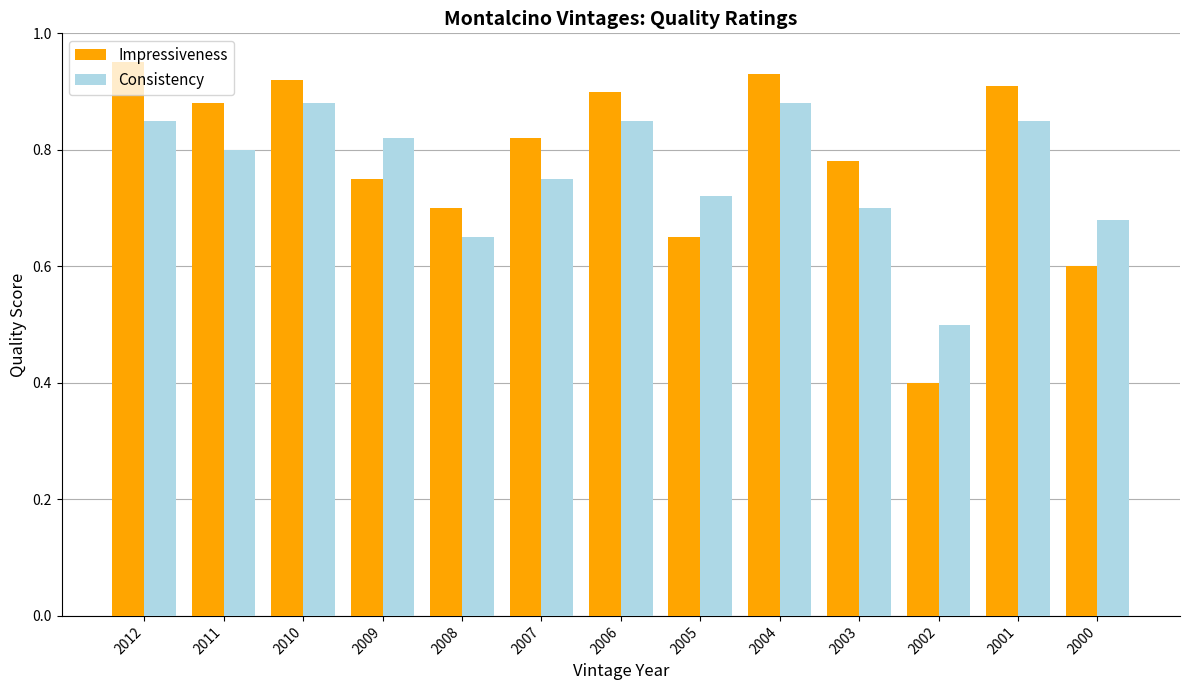

Which series has the widest spread of values?

Impressiveness